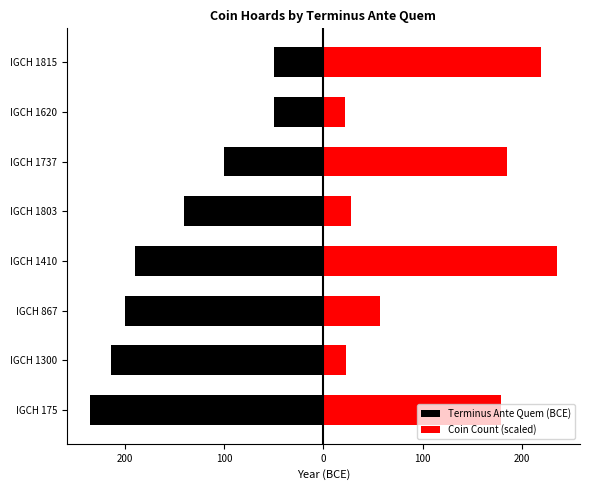

Between IGCH 1300 and IGCH 175, which is larger?

IGCH 1300